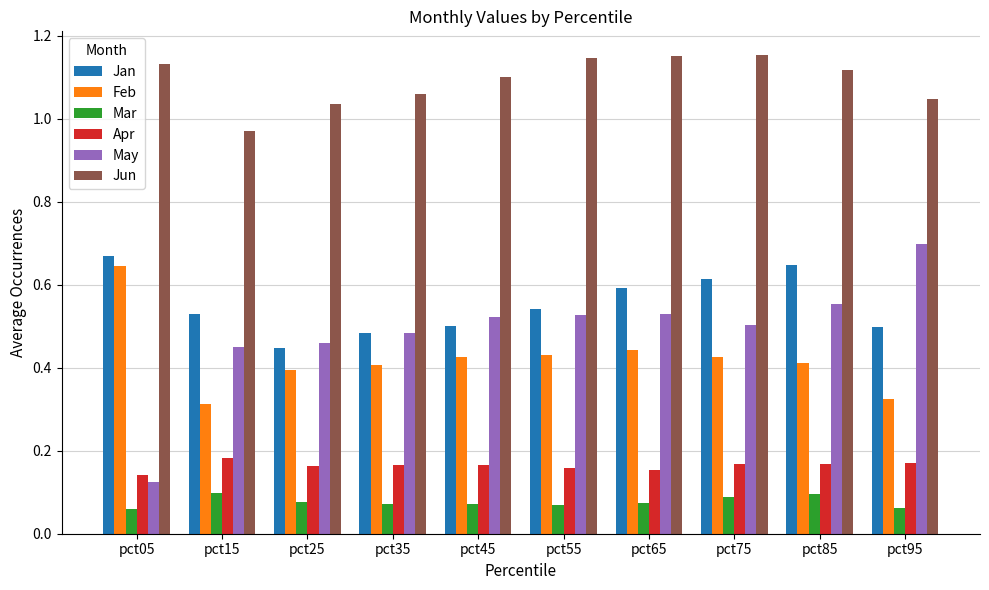

The Apr series shows 0.0 at pct85. True or false?

False